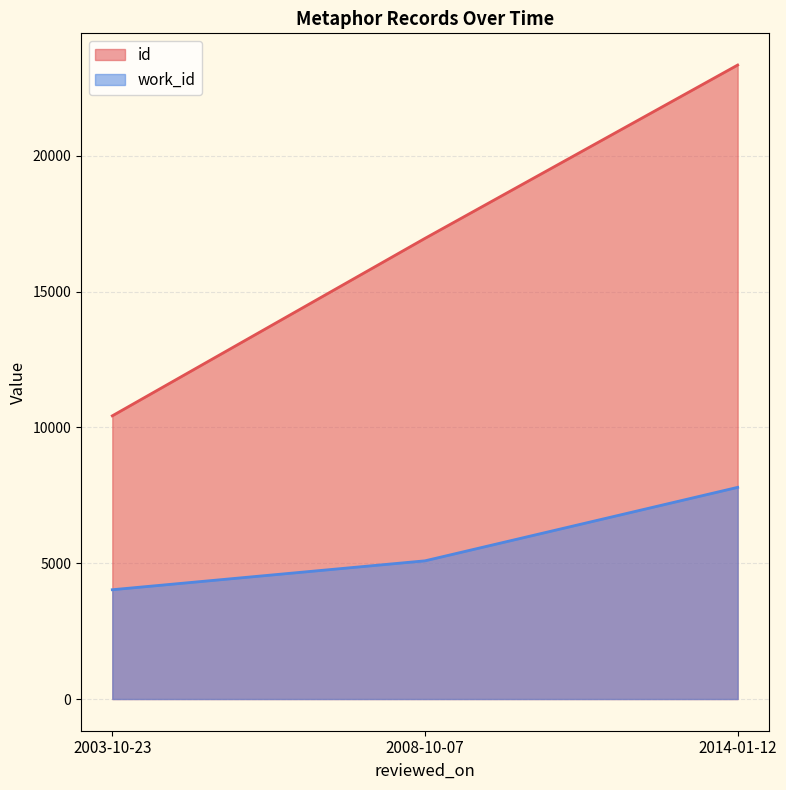

Which label corresponds to the largest value in the chart?

2014-01-12